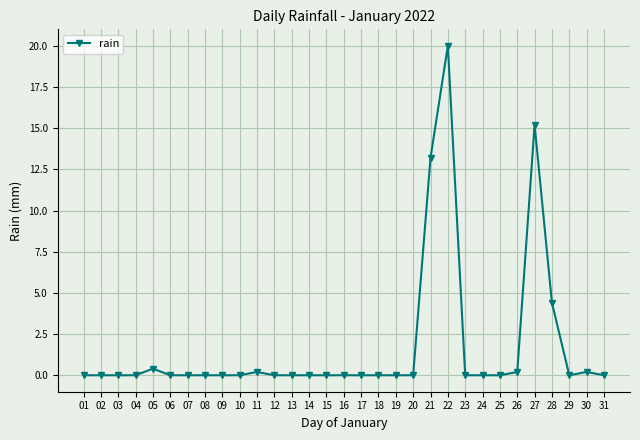

True or false: there are more than 1 points higher than both neighbors.

True